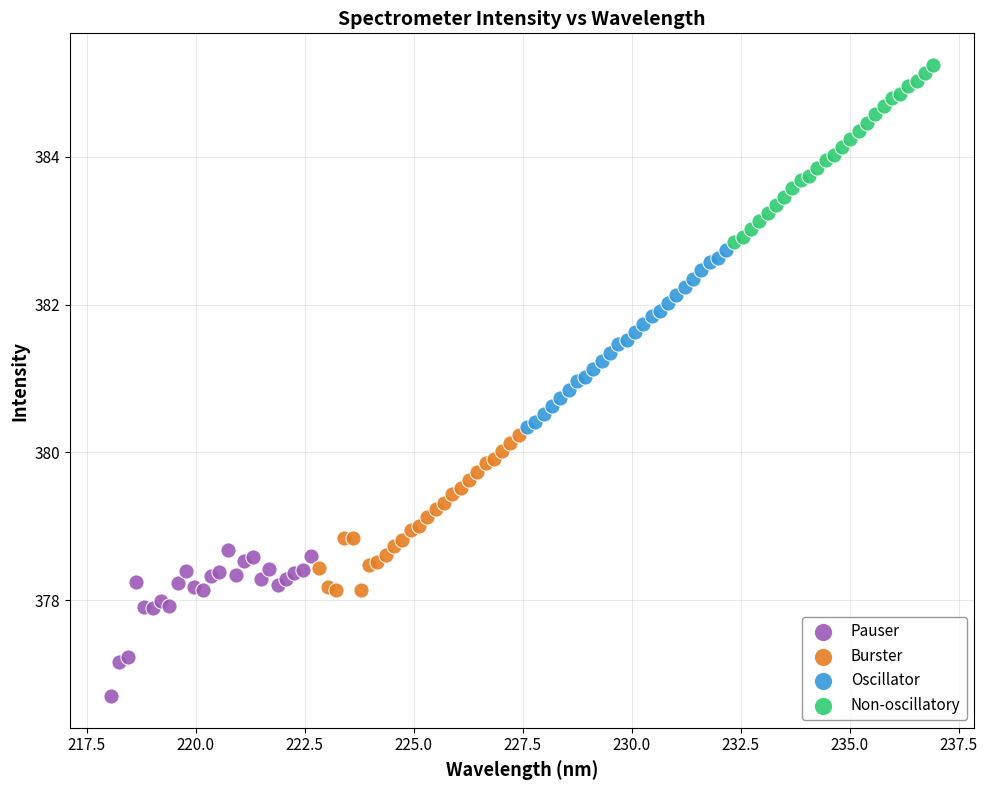

Which series reaches the maximum Y coordinate?

Non-oscillatory